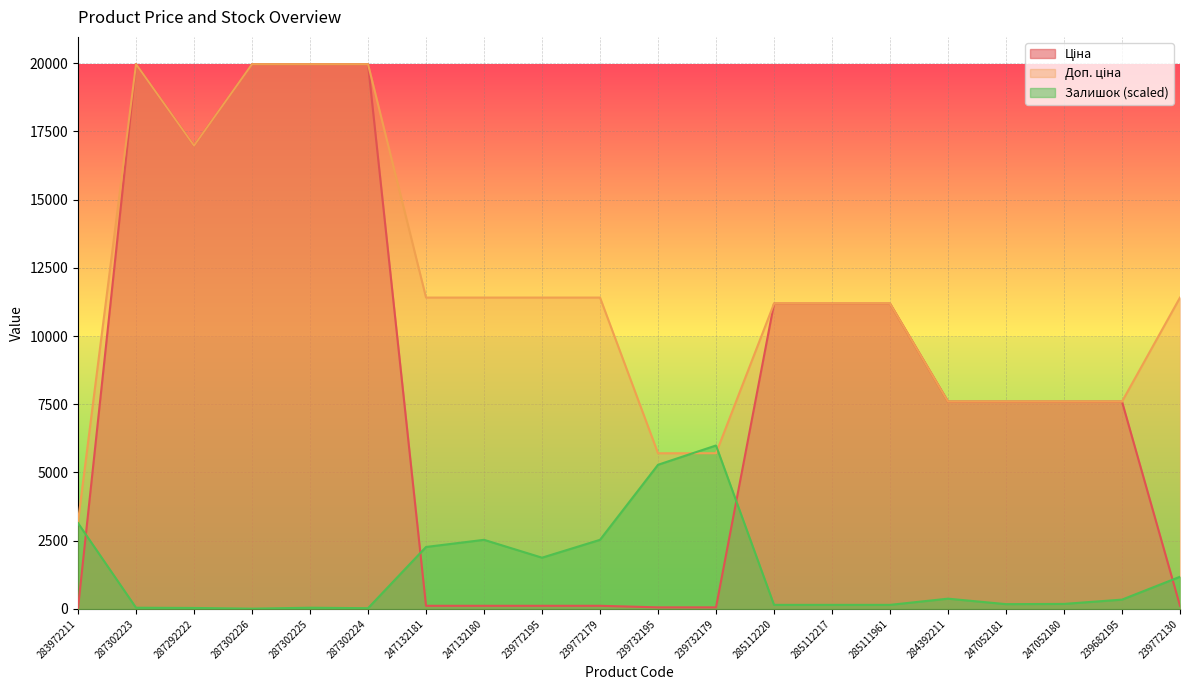

Reading right to left, what are all the values shown in this chart?

Ціна: 114.1	7596.5	7596.5	7596.5	7596.5	11188.2	11188.2	11188.2	57.0	57.0	114.1	114.1	114.1	114.1	19964.2	19964.2	19964.2	16976.3	19964.2	32.0
Доп. ціна: 11410.0	7596.5	7596.5	7596.5	7596.5	11188.2	11188.2	11188.2	5705.0	5705.0	11410.0	11410.0	11410.0	11410.0	19964.2	19964.2	19964.2	16976.3	19964.2	3205.0
Залишок: 1178.6	340.5	183.3	174.6	375.4	148.4	148.4	148.4	5989.3	5282.1	2531.9	1877.1	2531.9	2270.0	26.2	43.7	8.7	34.9	43.7	3143.0